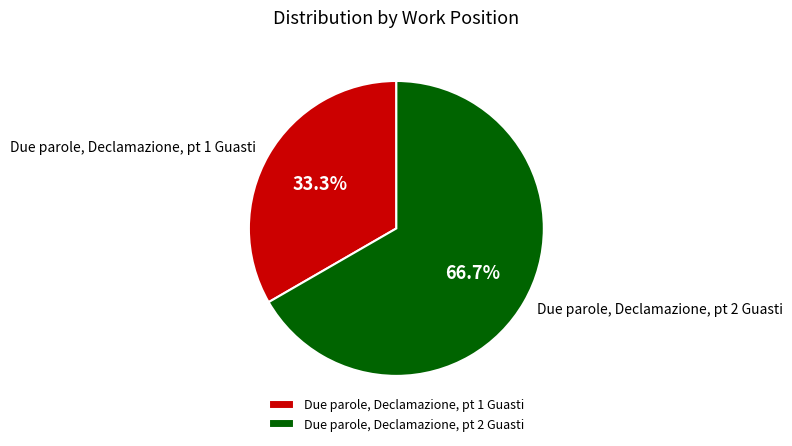

Which category has the biggest portion of the pie?

Due parole, Declamazione, pt 2 Guasti